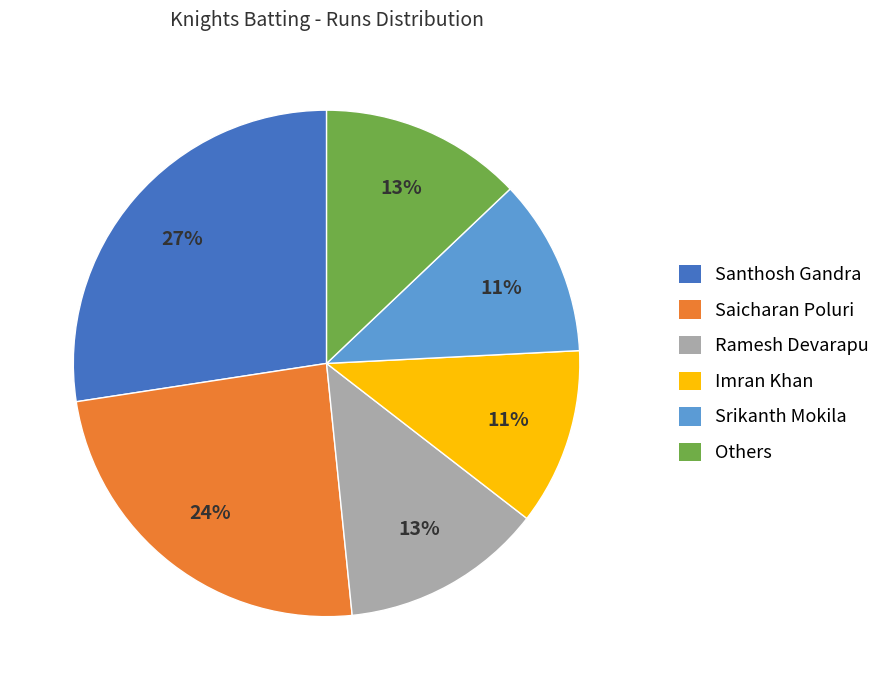

Between Others and Imran Khan, which is larger?

Others